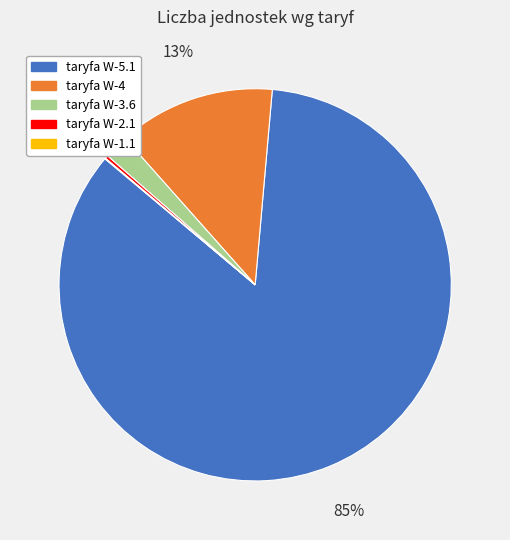

Which category has the biggest portion of the pie?

taryfa W-5.1